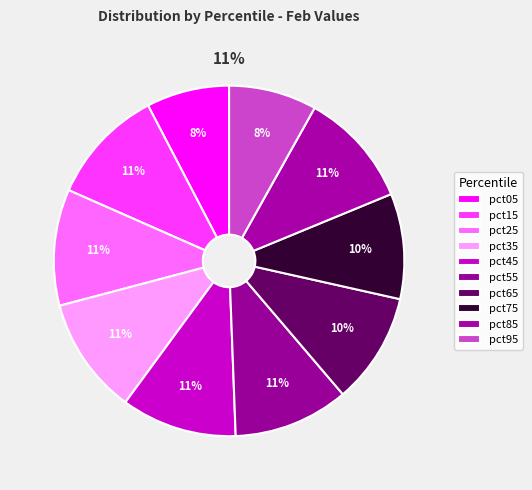

Count the number of slices in the pie.

10